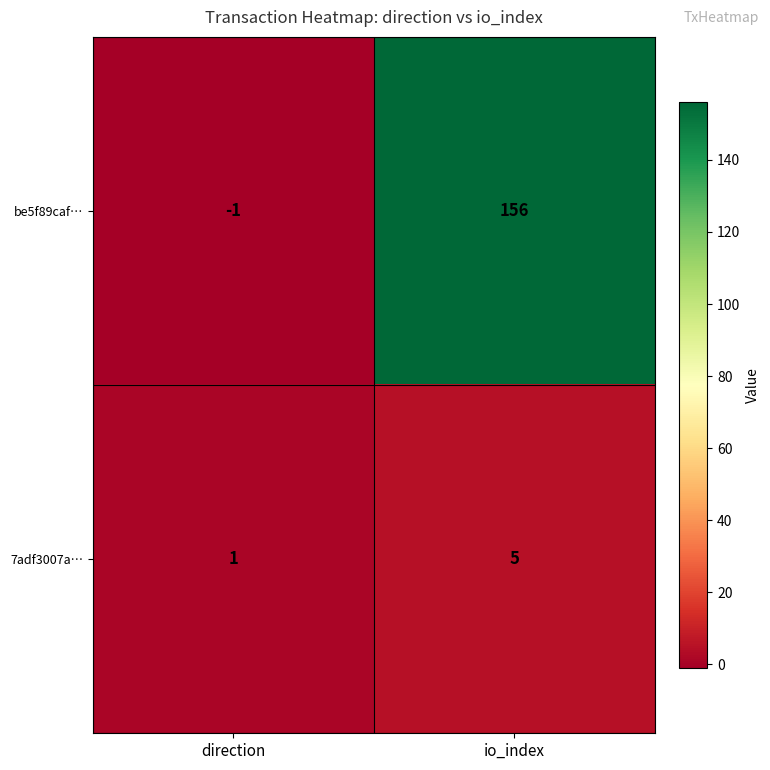

Which label corresponds to the smallest value in the chart?

direction